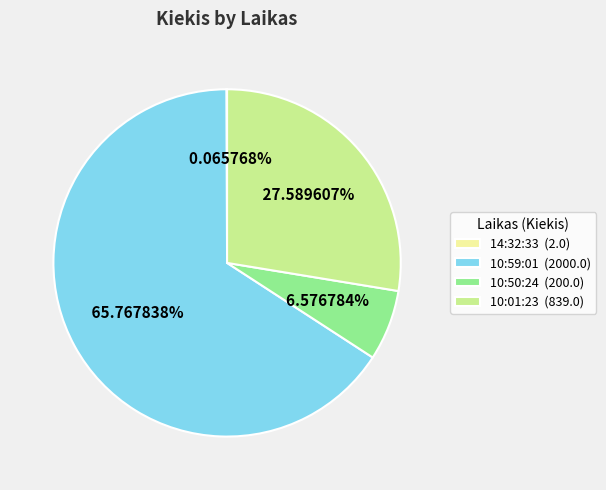

To the nearest percent, what percentage of the pie is 10:01:23?

28%